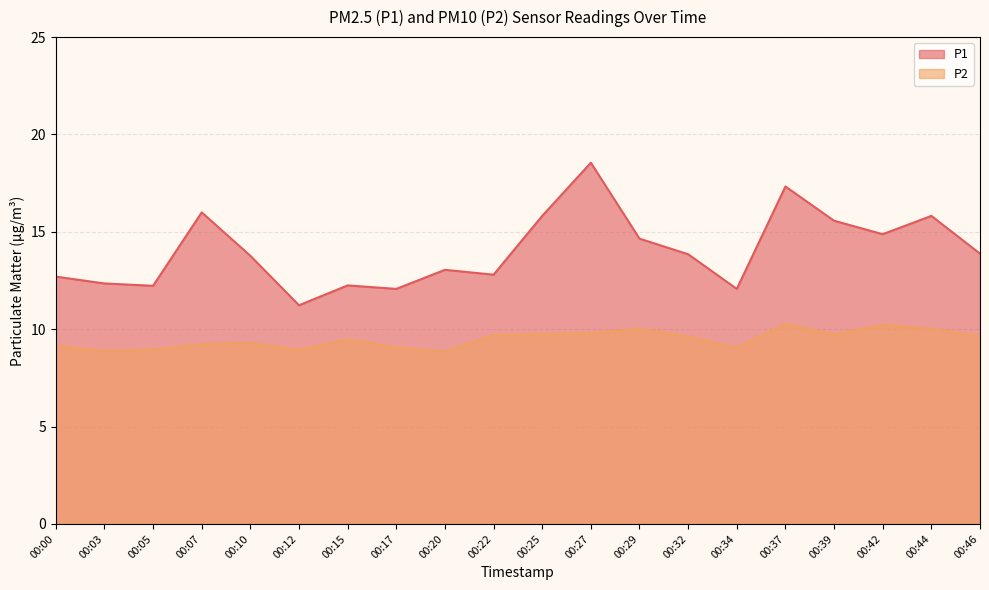

How many values in the P1 series are below 13?

8